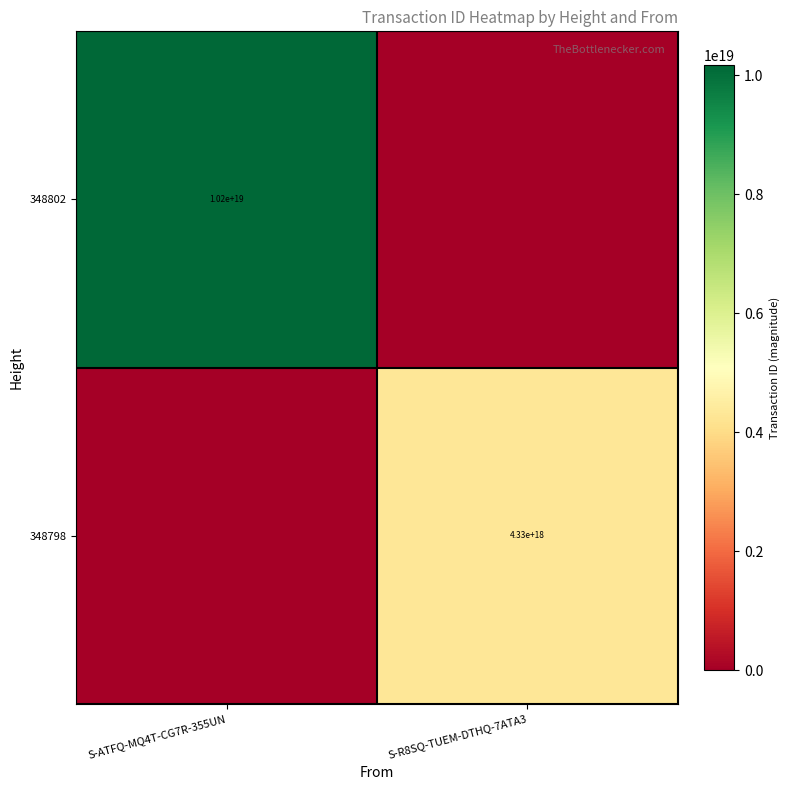

The value of 348798 at S-R8SQ-TUEM-DTHQ-7ATA3 is 4330000000000000000. True or false?

True